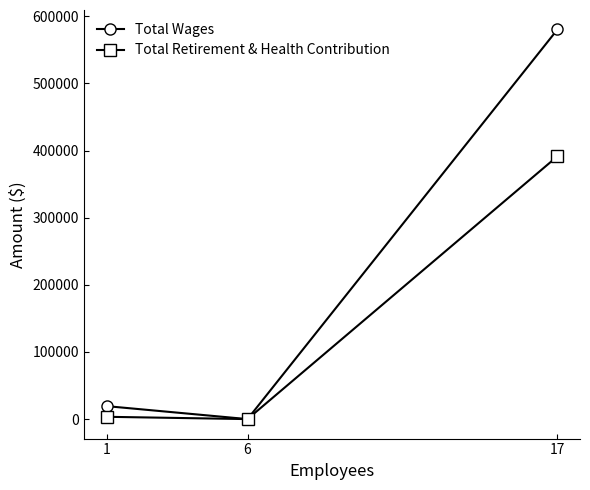

True or false: Total Wages has a value of 0 at 6.

True